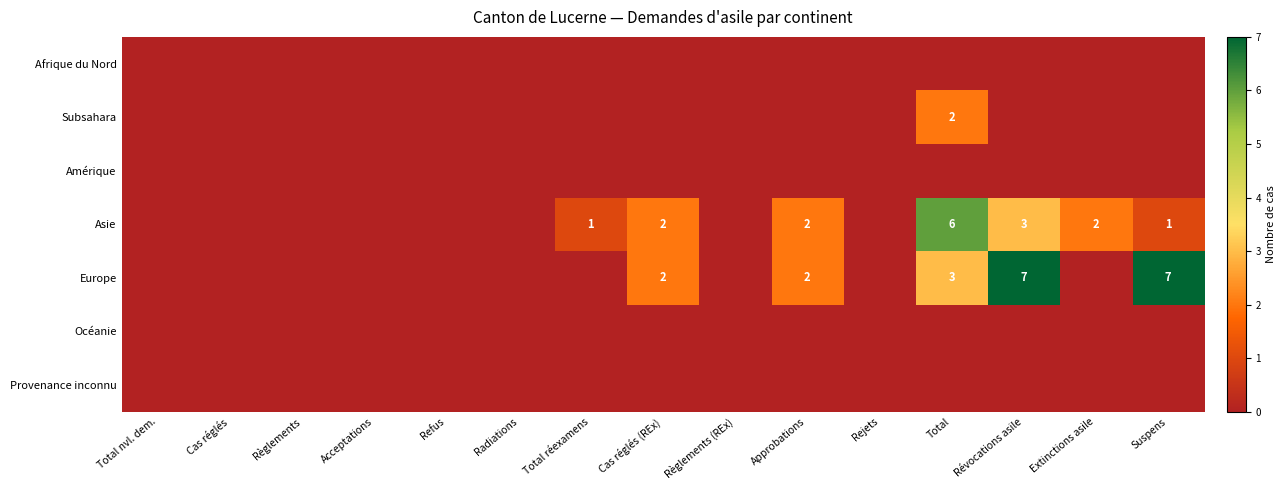

The value of Europe at Révocations asile is 7. True or false?

True